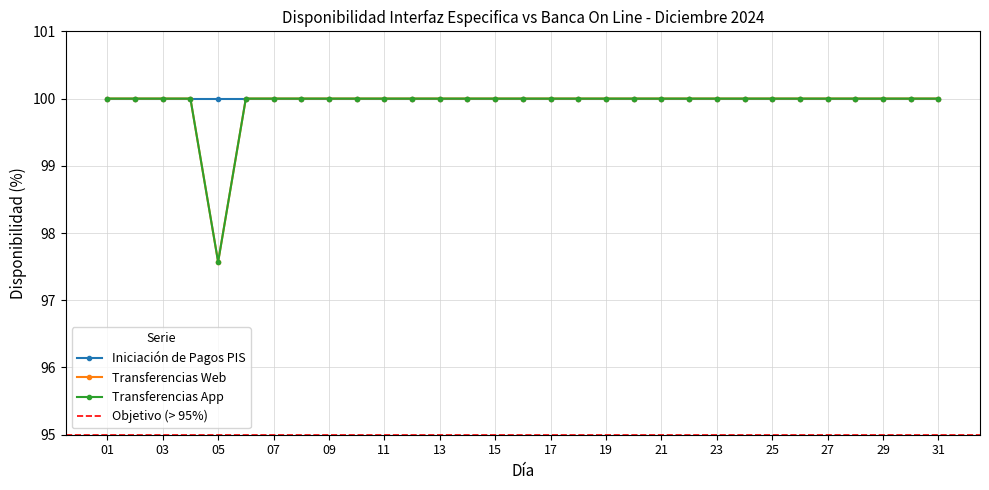

Is this an area chart (filled region under the line)?

No